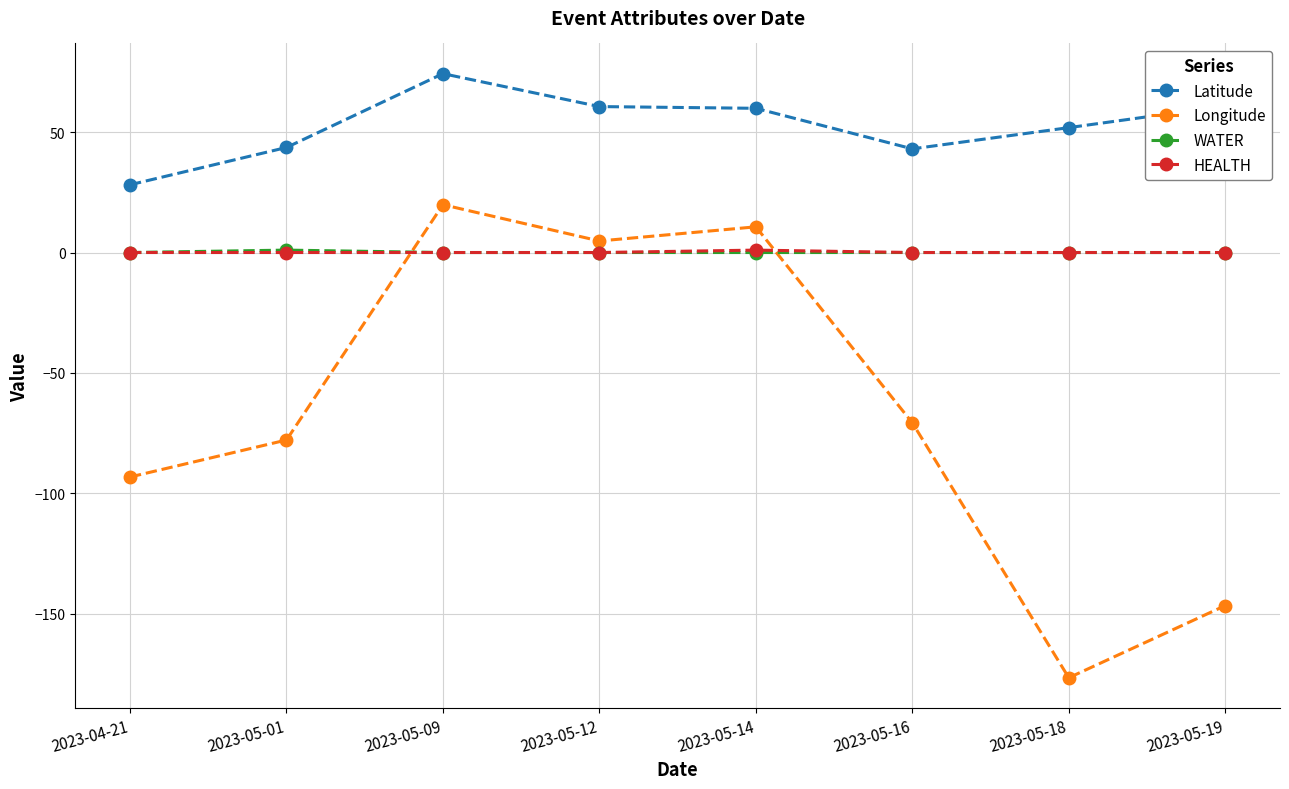

Which series has the widest spread of values?

Longitude